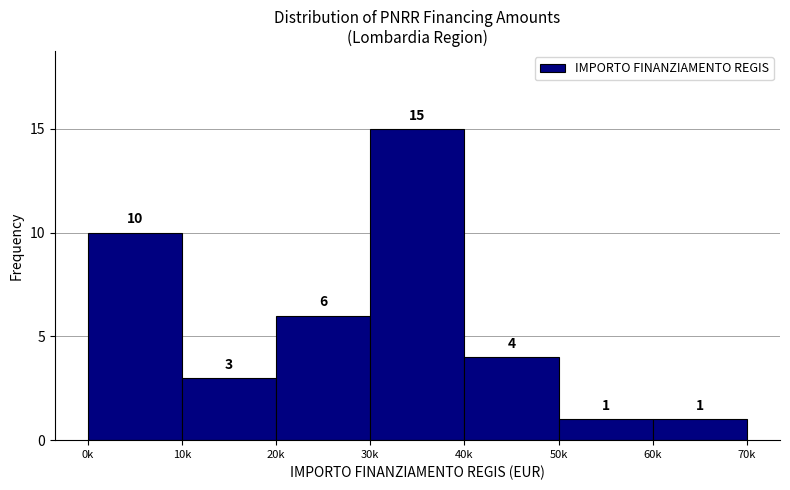

Reading left to right, transcribe all the data shown in this chart.

0k=10	10k=3	20k=6	30k=15	40k=4	50k=1	60k=1